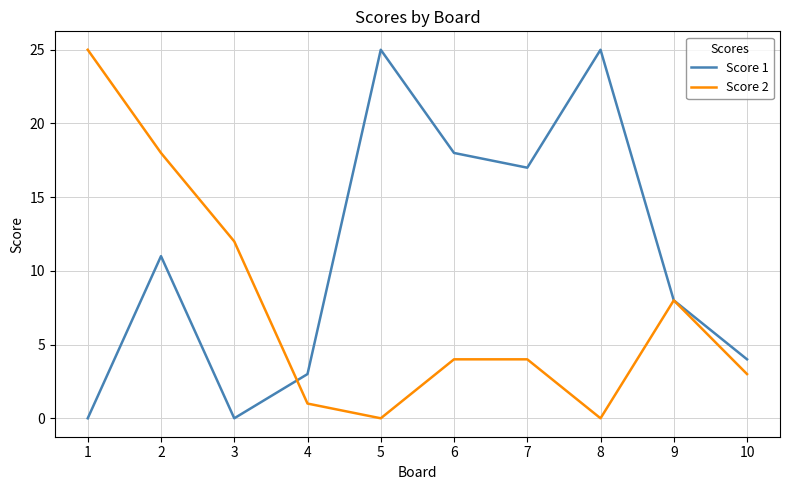

What is the sum of all Score 2 values?

75